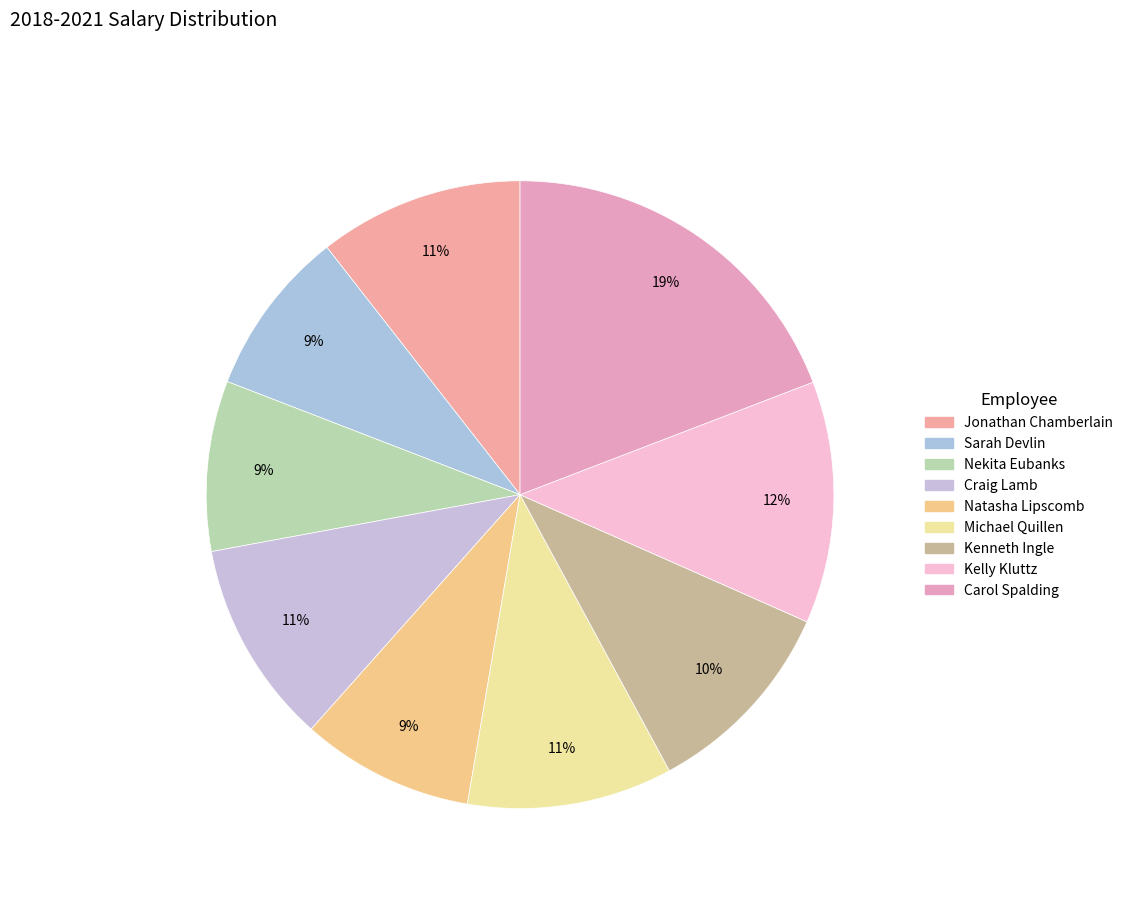

Which has a higher value, Sarah Devlin or Kenneth Ingle?

Kenneth Ingle